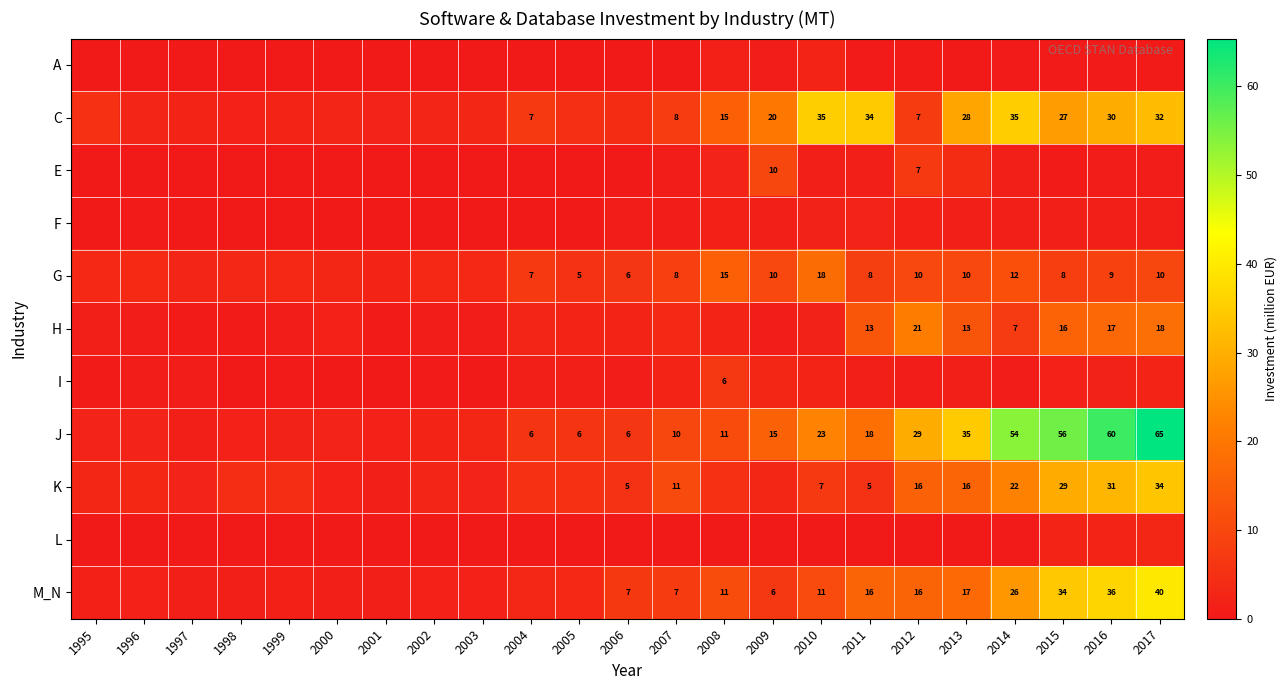

At which category is the sum across all series the highest?

2017